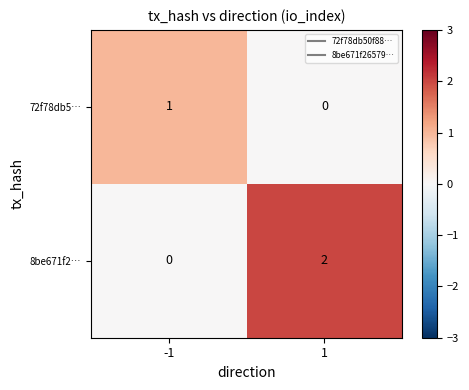

Which series has the largest range (max minus min)?

8be671f2…